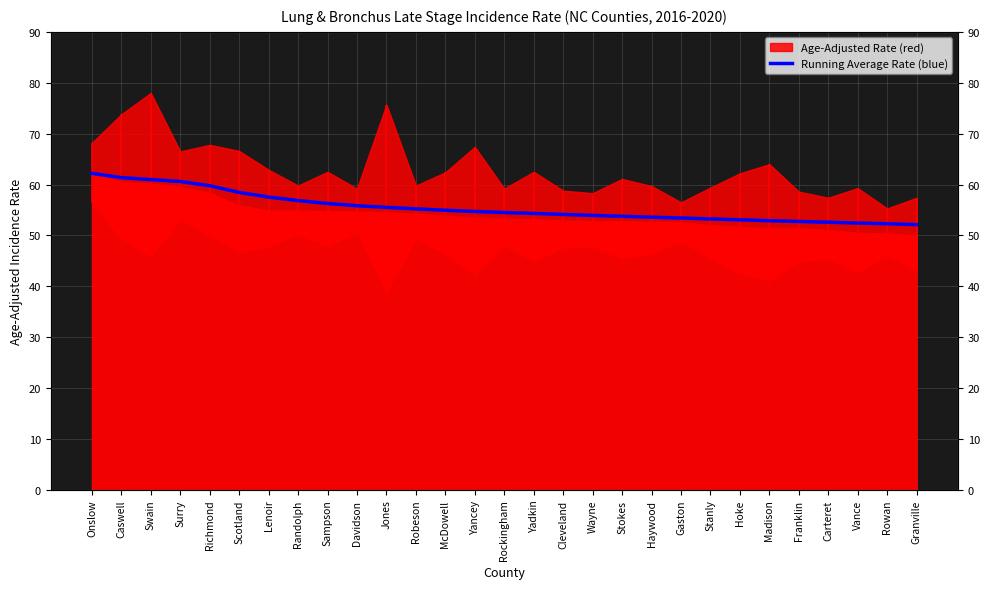

Is it true that the value at McDowell is 88.6?

False